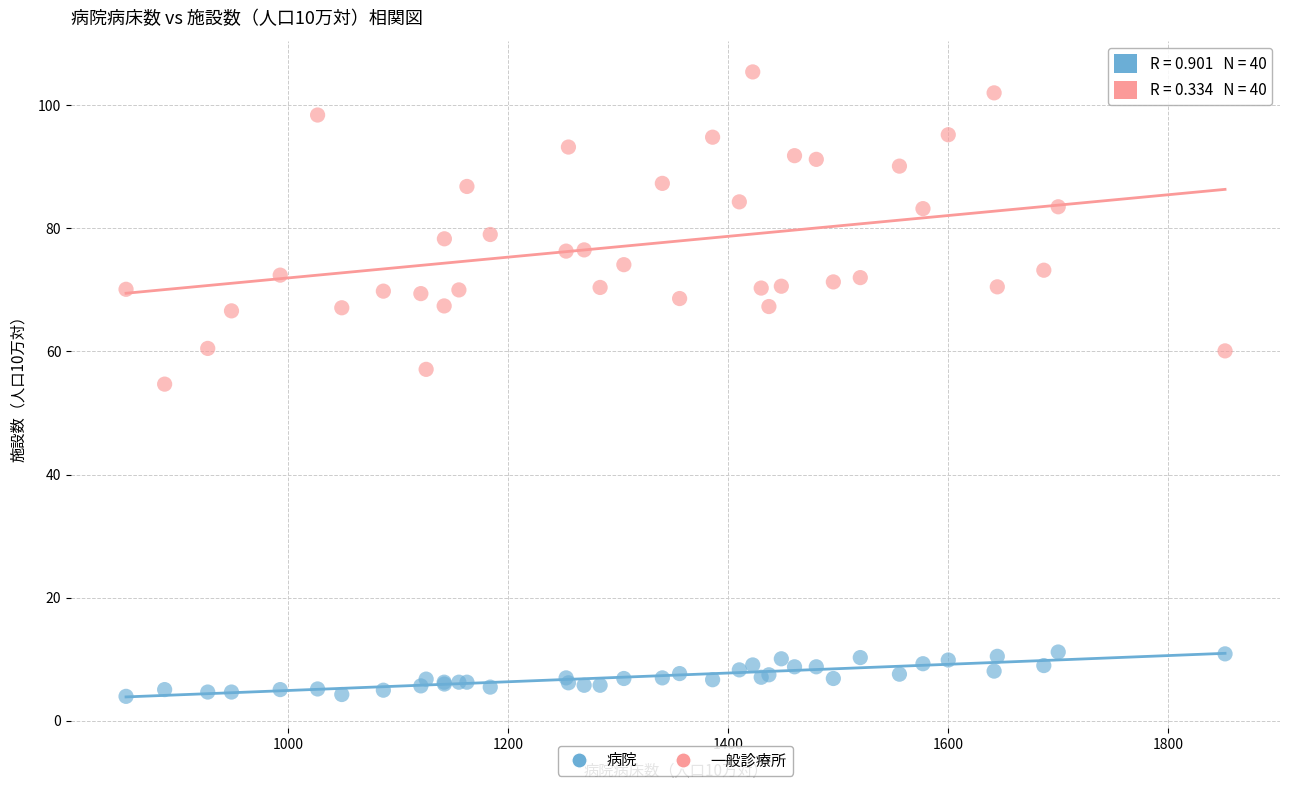

Which series has the widest spread of Y values?

一般診療所